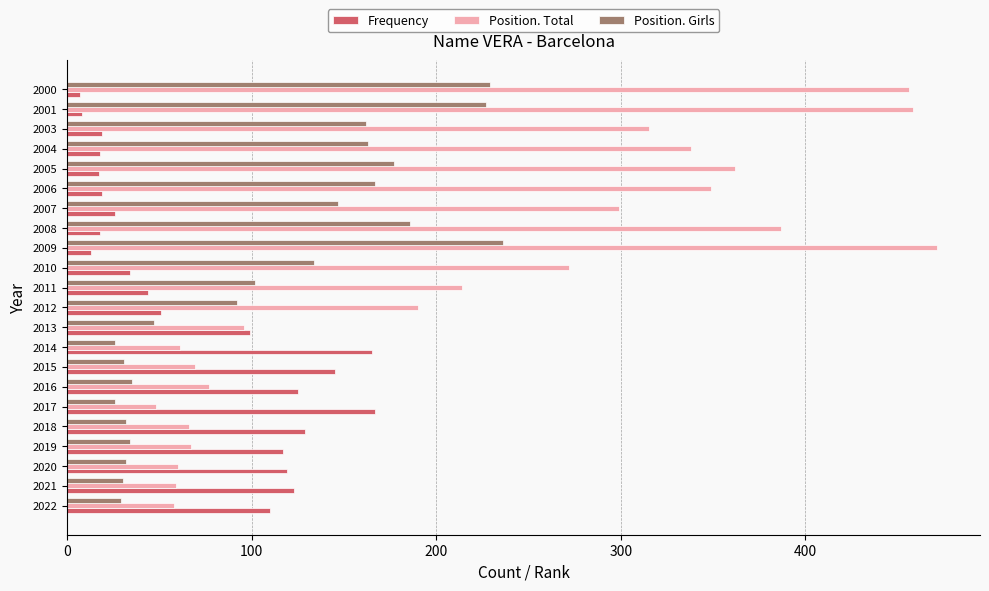

What is the sum of all Frequency values?

1573